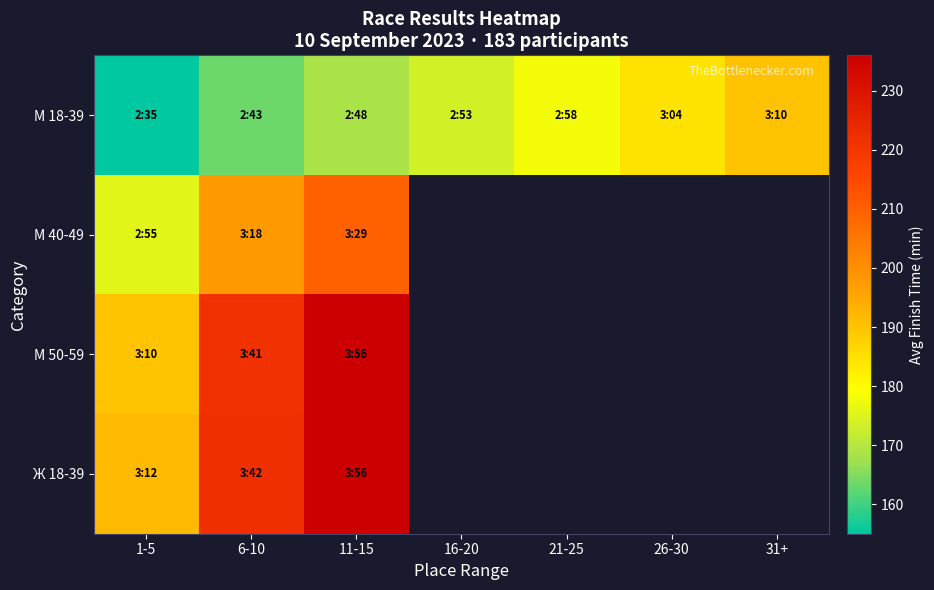

What is the difference between the М 40-49 values at 6-10 and 11-15?

11.8